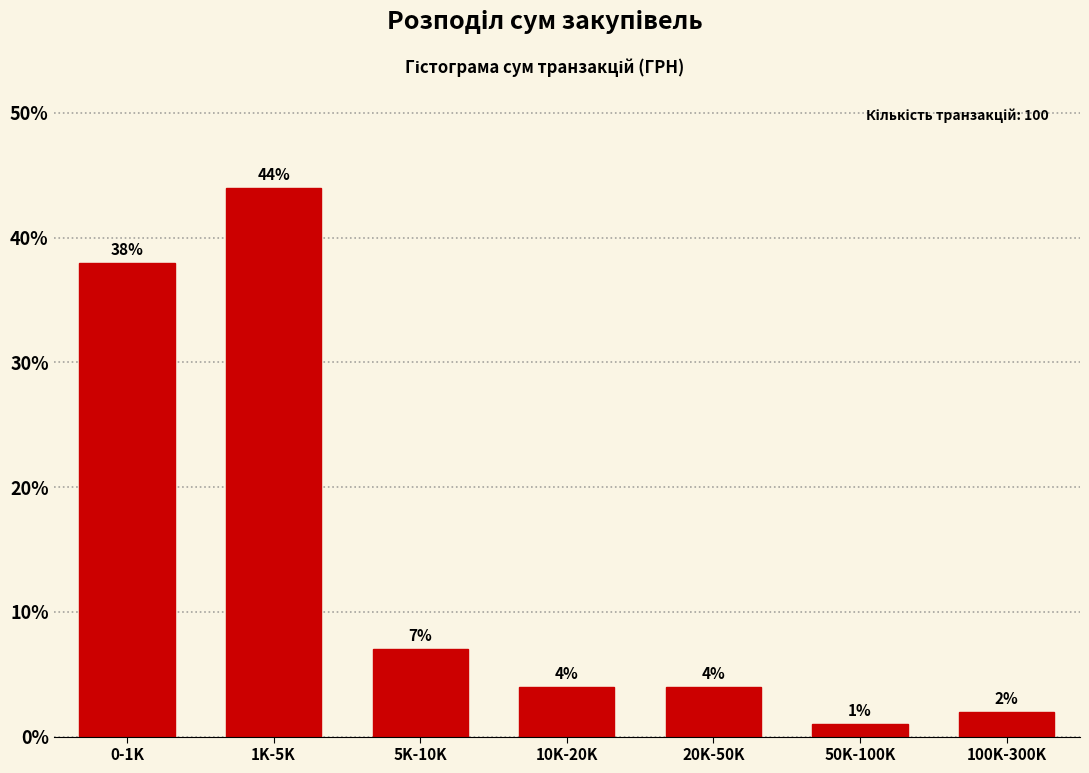

Reading left to right, transcribe all the data shown in this chart.

38.0	44.0	7.0	4.0	4.0	1.0	2.0